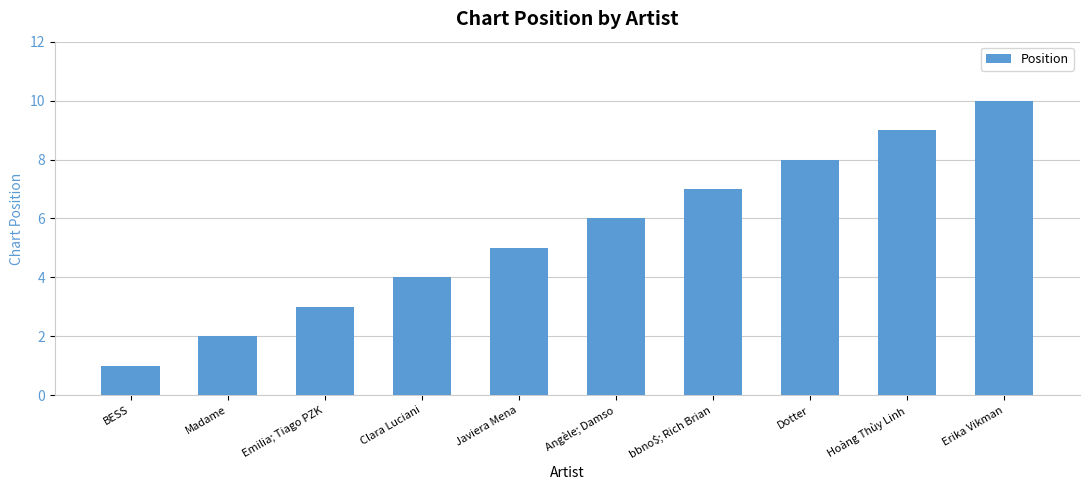

What is the label of the 7th bar from the left?

bbno$; Rich Brian